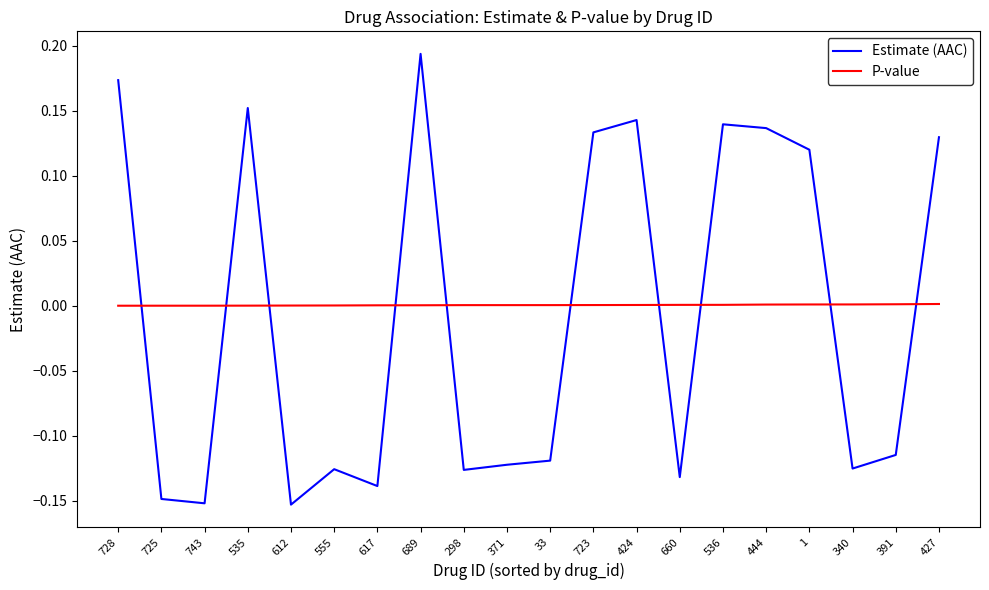

The Estimate (AAC) series shows 0.2 at 427. True or false?

False